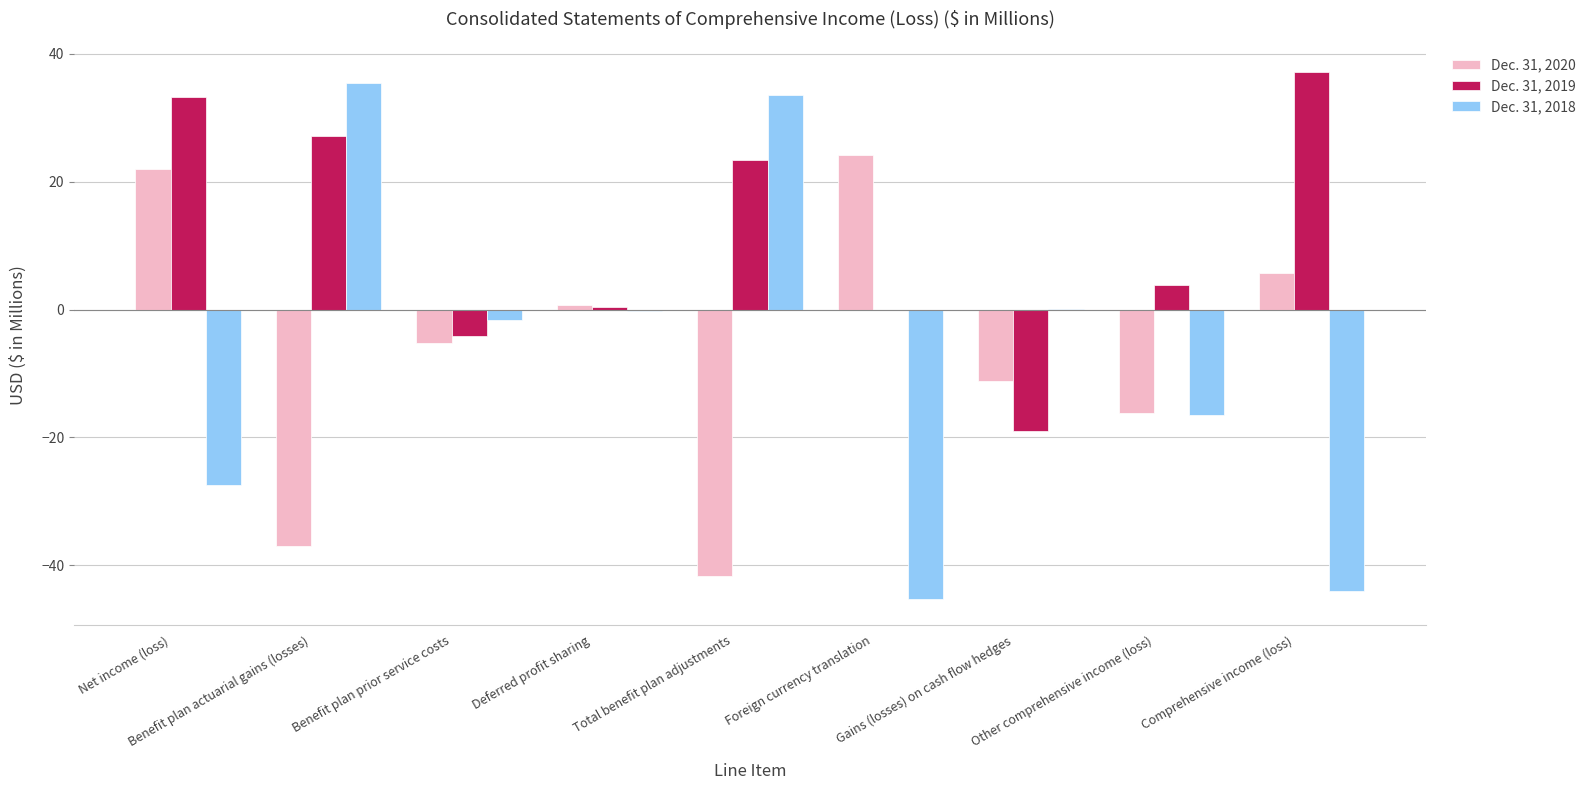

The Dec. 31, 2018 series shows -45.2 at Foreign currency translation. True or false?

True